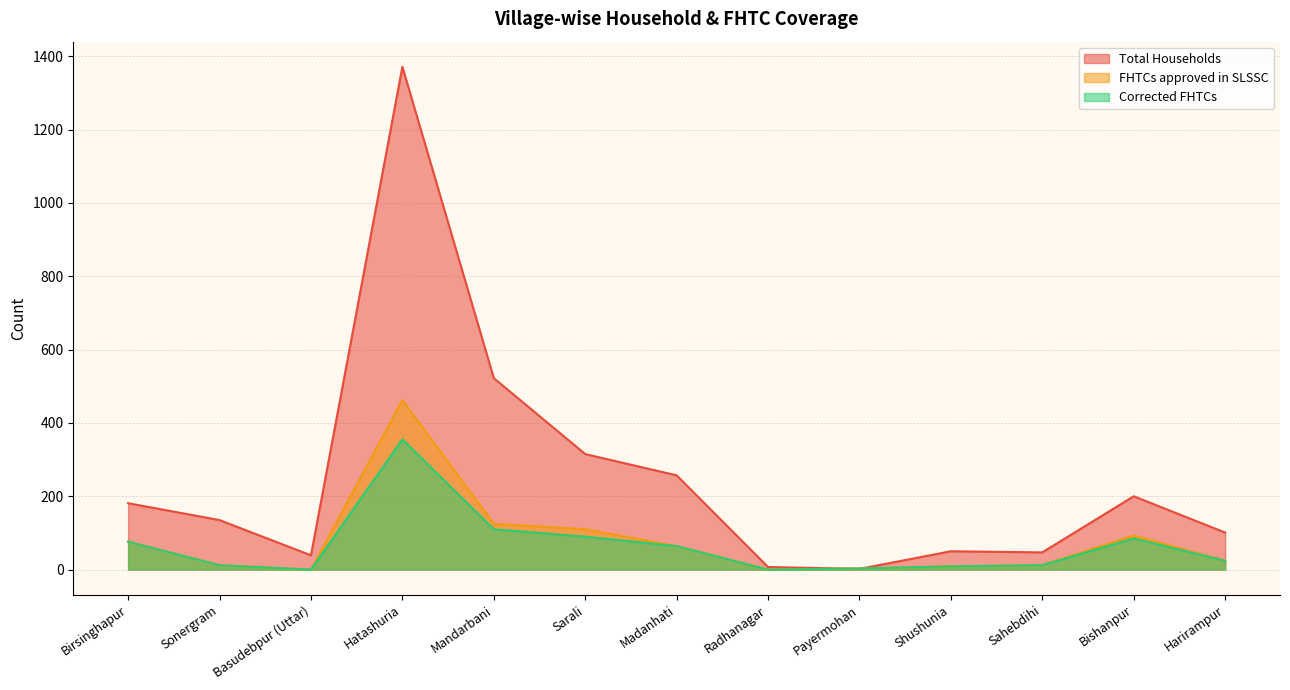

The value of FHTCs approved in SLSSC at Sonergram is 5. True or false?

False